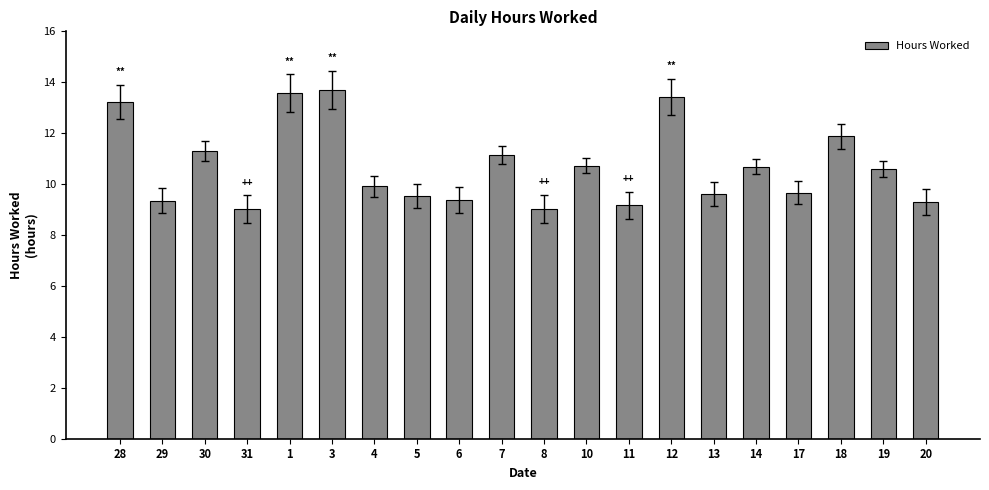

What position from the left is 14?

16